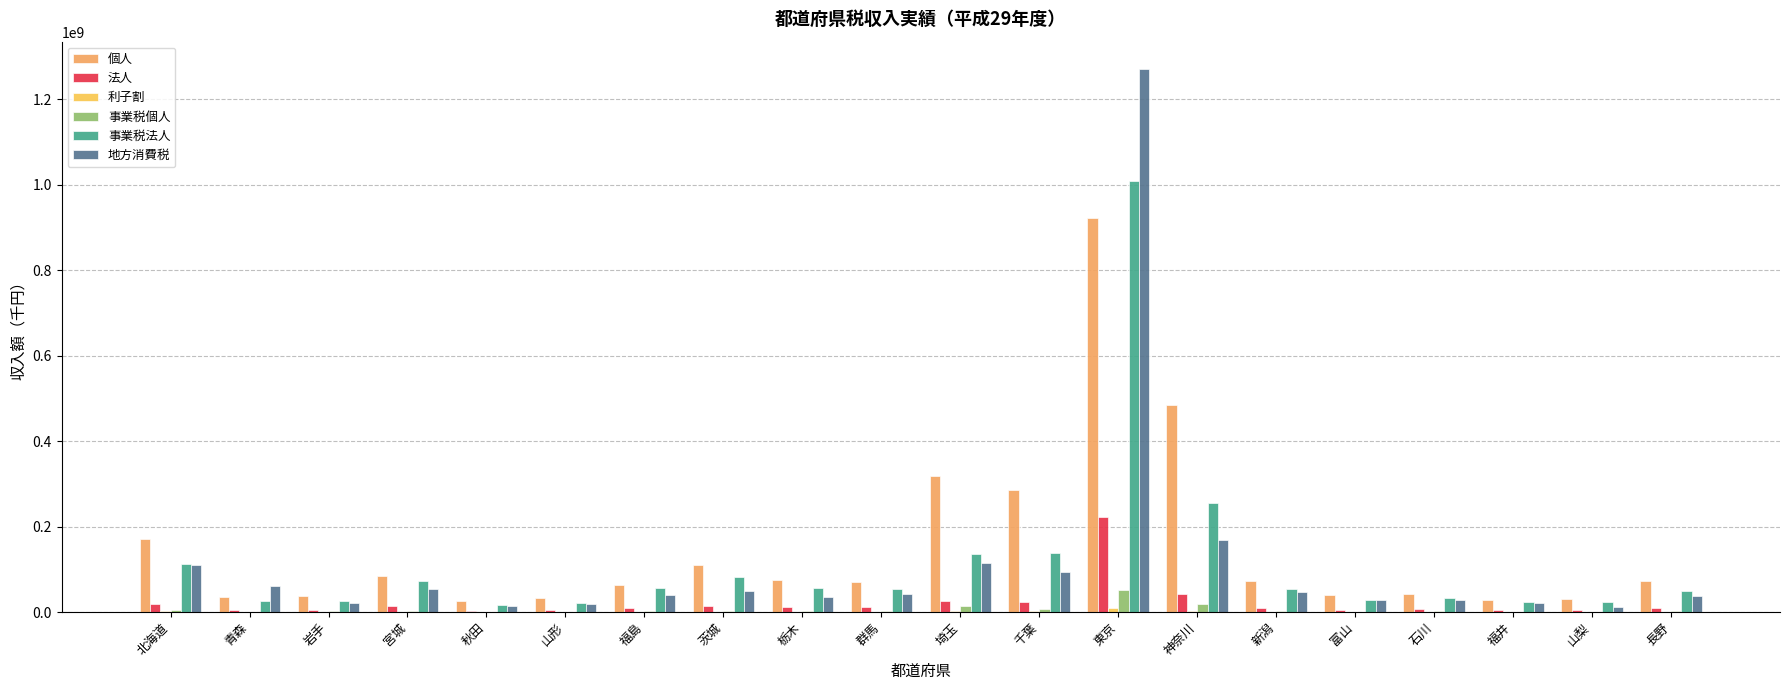

Which has a higher value, 新潟 or 石川?

新潟